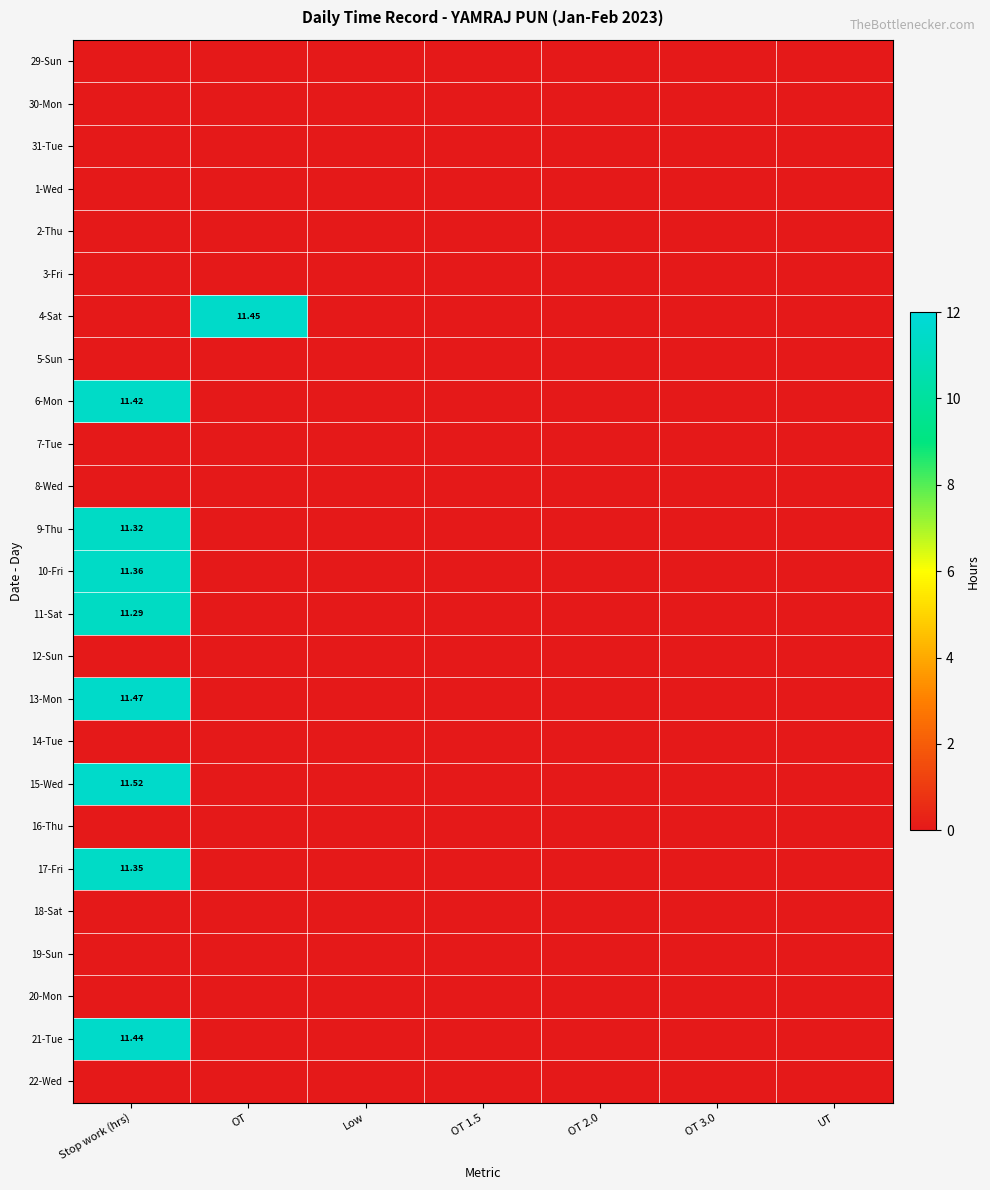

How many data points does each series have?

7